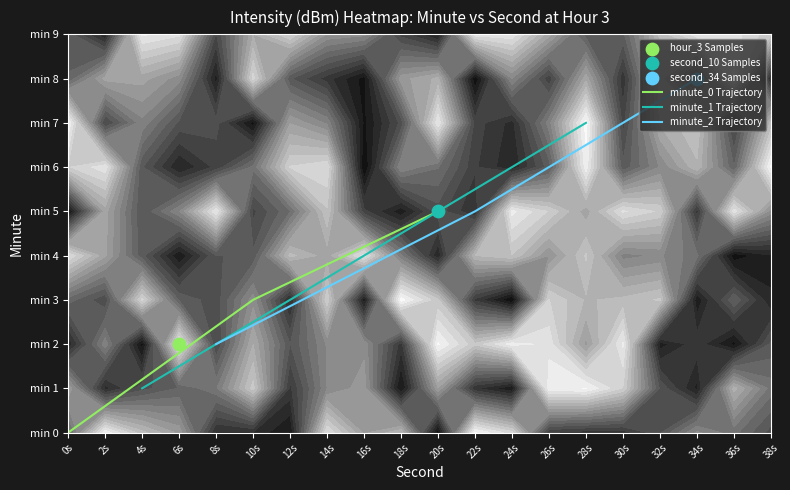

Reading left to right, extract all data points from this chart.

minute_0 Trajectory: 0	3	5
minute_1 Trajectory: 1	4	7
minute_2 Trajectory: 2	5	8